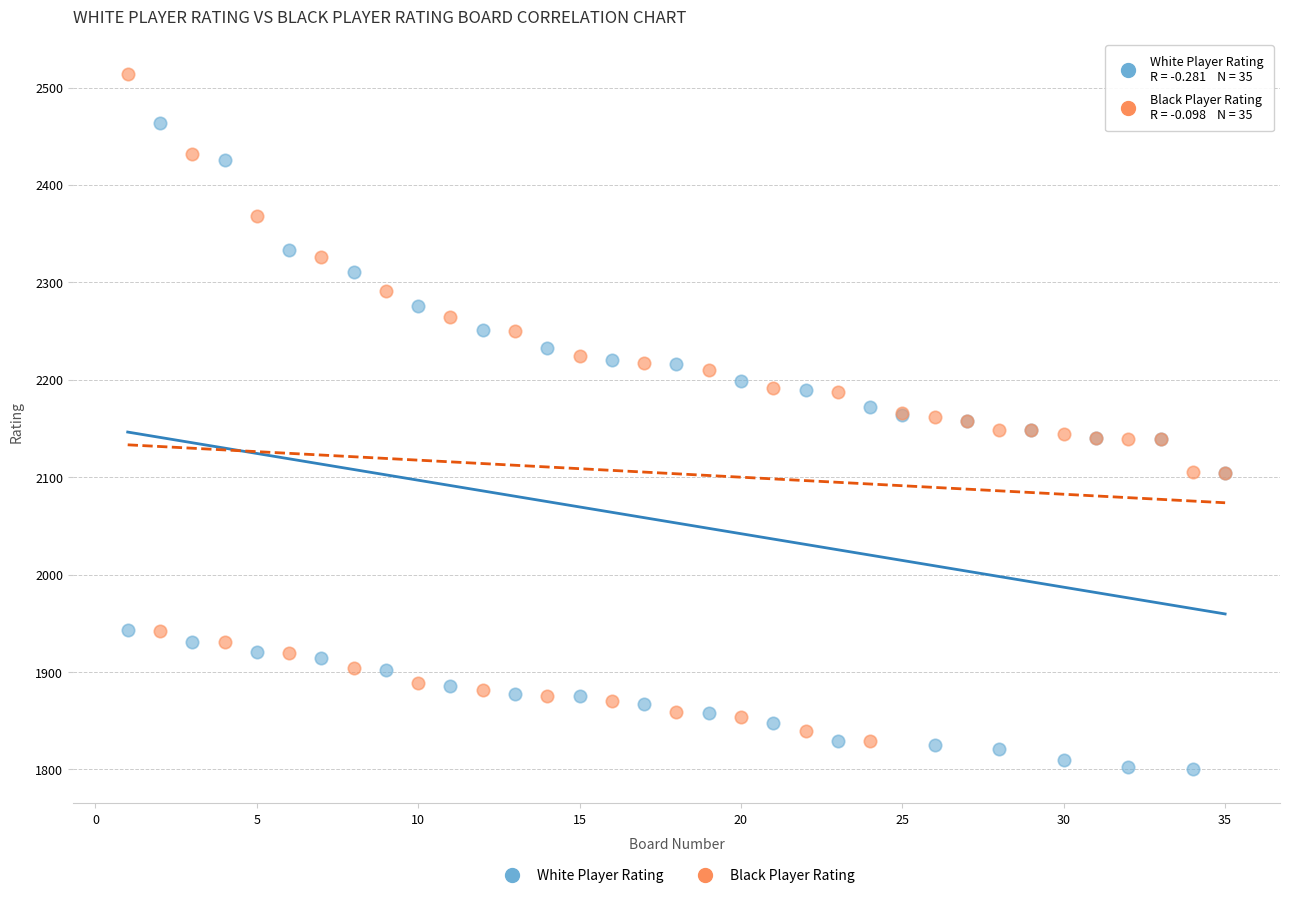

Which series has the largest Y range (max minus min)?

Black Player Rating